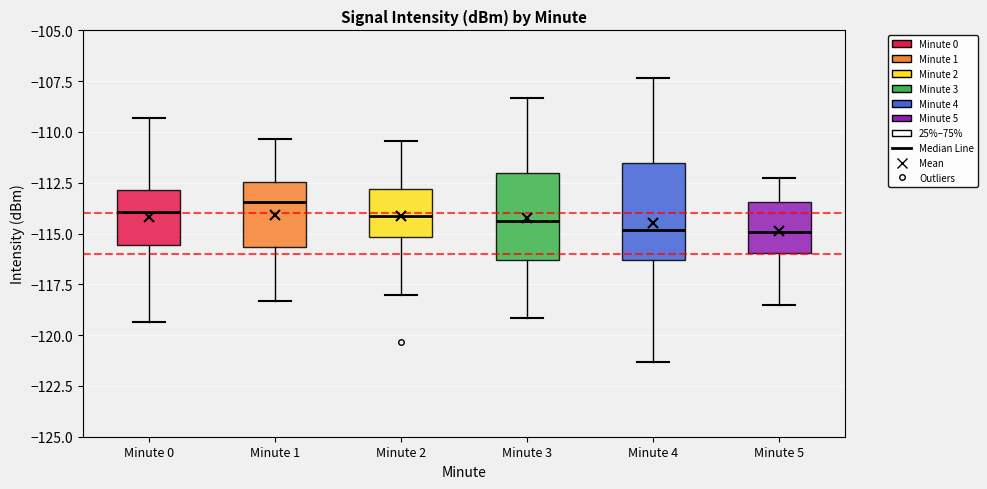

Comparing the boxes themselves (not the whiskers), which one is the tallest?

Minute 4